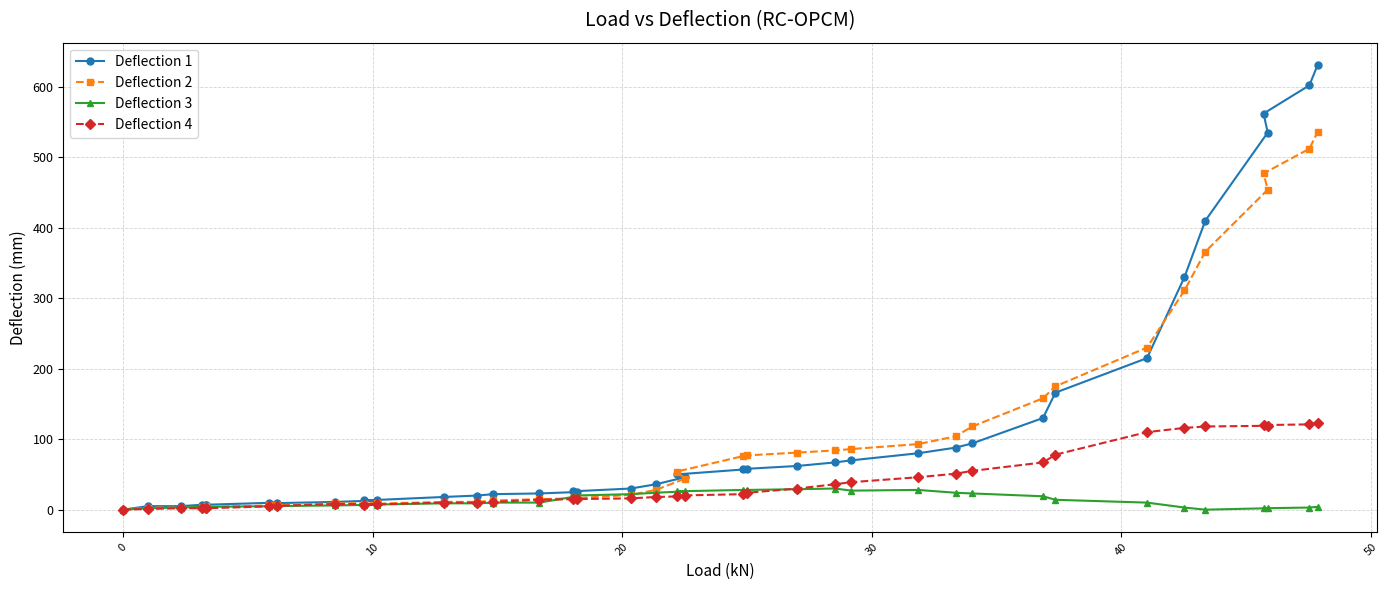

Rank the series at 8 from lowest to highest value.

Deflection 3, Deflection 4, Deflection 2, Deflection 1